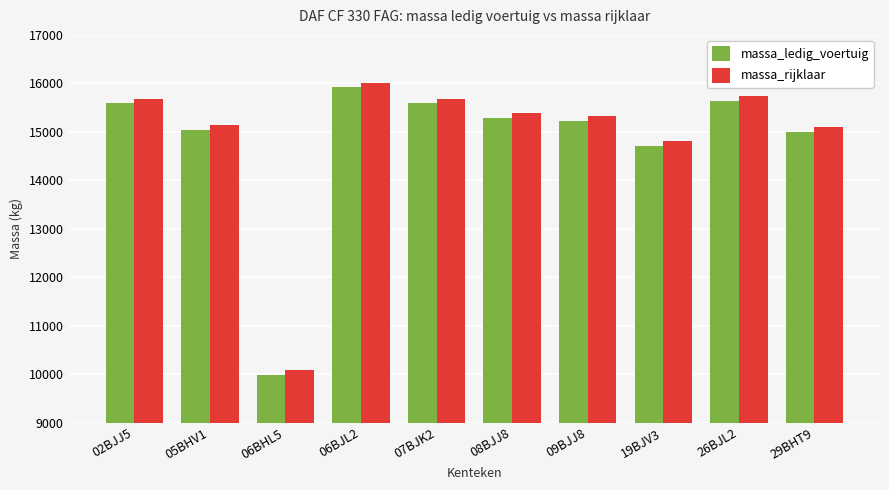

Reading left to right, what are all the values shown in this chart?

massa_ledig_voertuig: 15585	15035	9980	15915	15585	15295	15227	14705	15640	15000
massa_rijklaar: 15685	15135	10080	16015	15685	15395	15327	14805	15740	15100